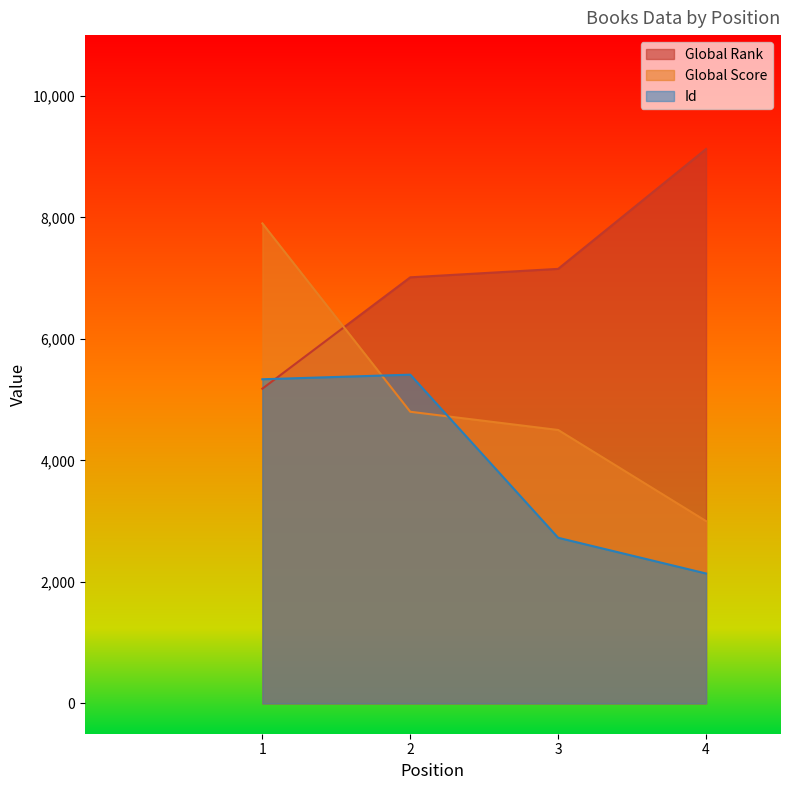

Between 2 and 4, which is larger?

4